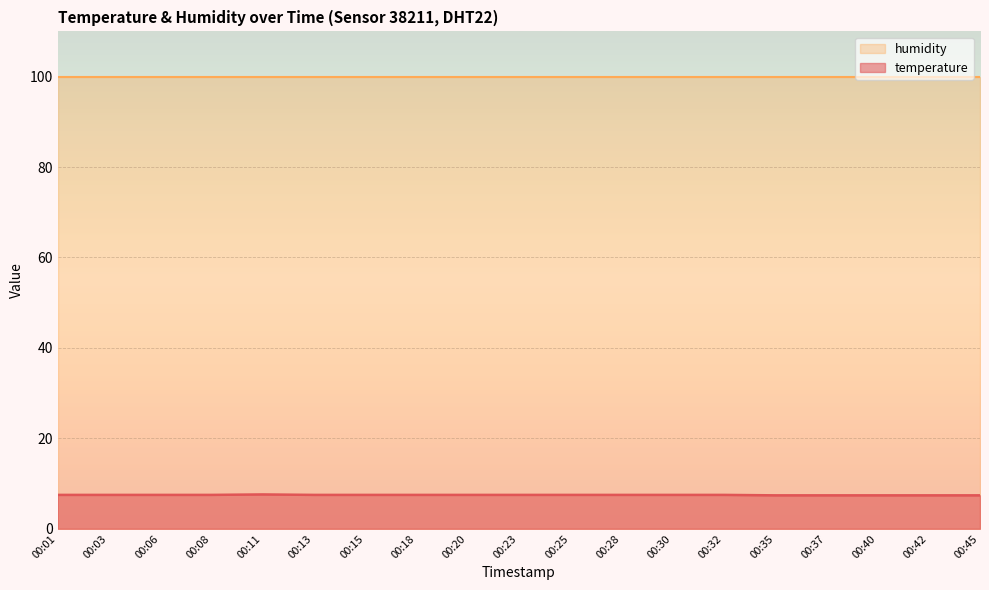

Rank the categories by value from lowest to highest.

00:35, 00:37, 00:40, 00:42, 00:45, 00:01, 00:03, 00:06, 00:08, 00:13, 00:15, 00:18, 00:20, 00:23, 00:25, 00:28, 00:30, 00:32, 00:11